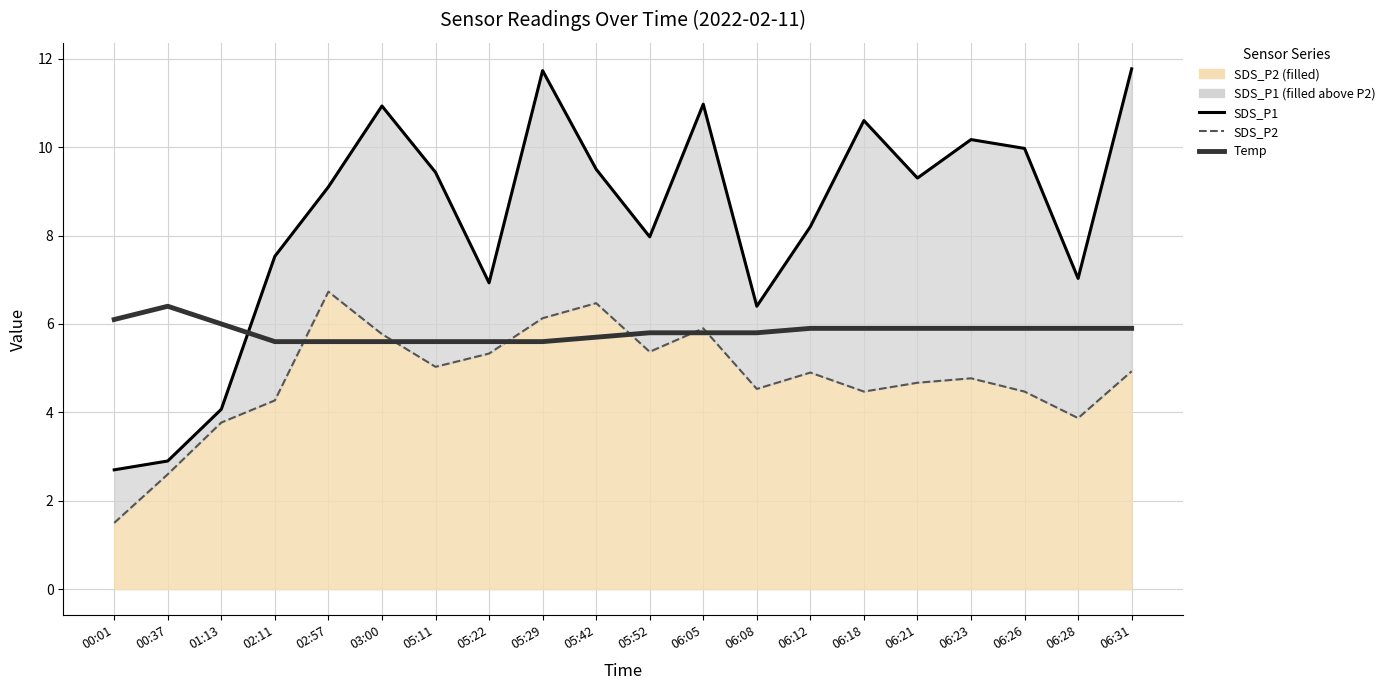

What is the total value across all series at 06:21?

19.9